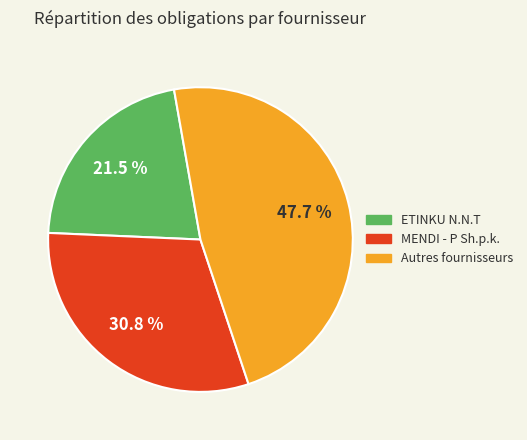

Is there a majority slice in this chart?

No